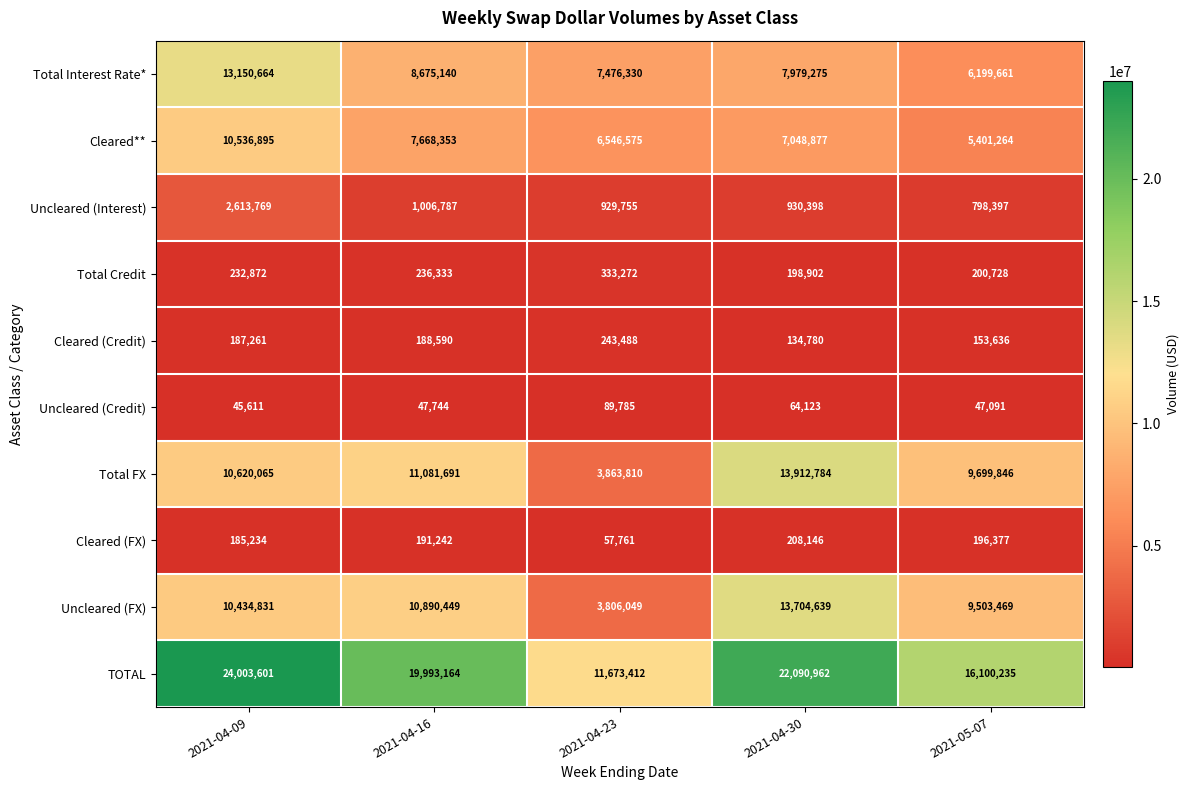

What is the difference between the highest and lowest values at 2021-05-07?

16053144